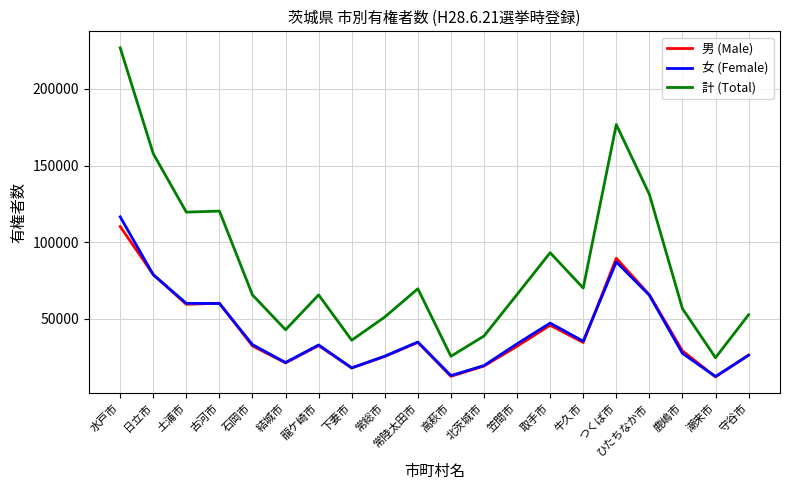

What is the sum of the 女 (Female) values at 常陸太田市 and 笠間市?

68727